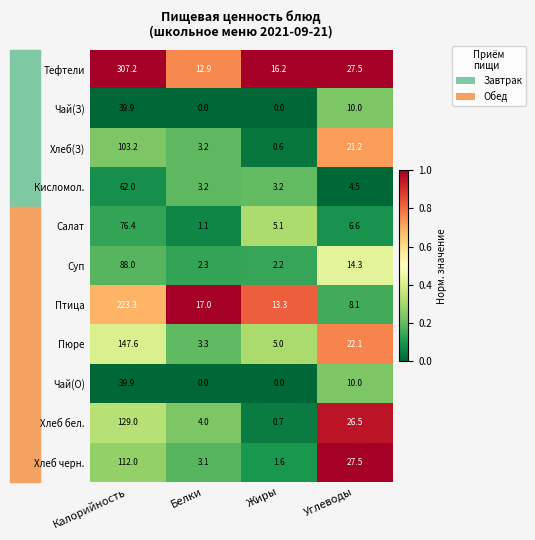

What is the sum of all Тефтели values?

363.8